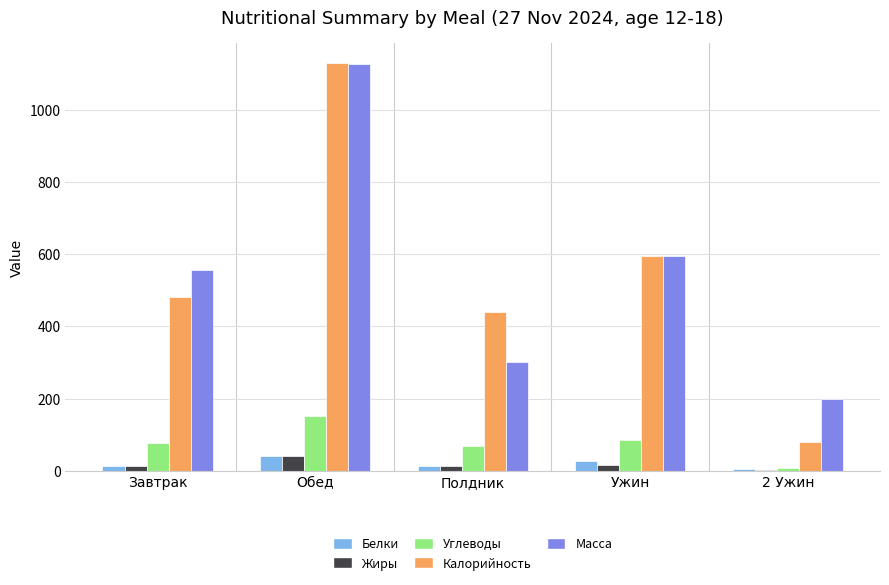

What is the approximate value of Белки at 2 Ужин?

6.0